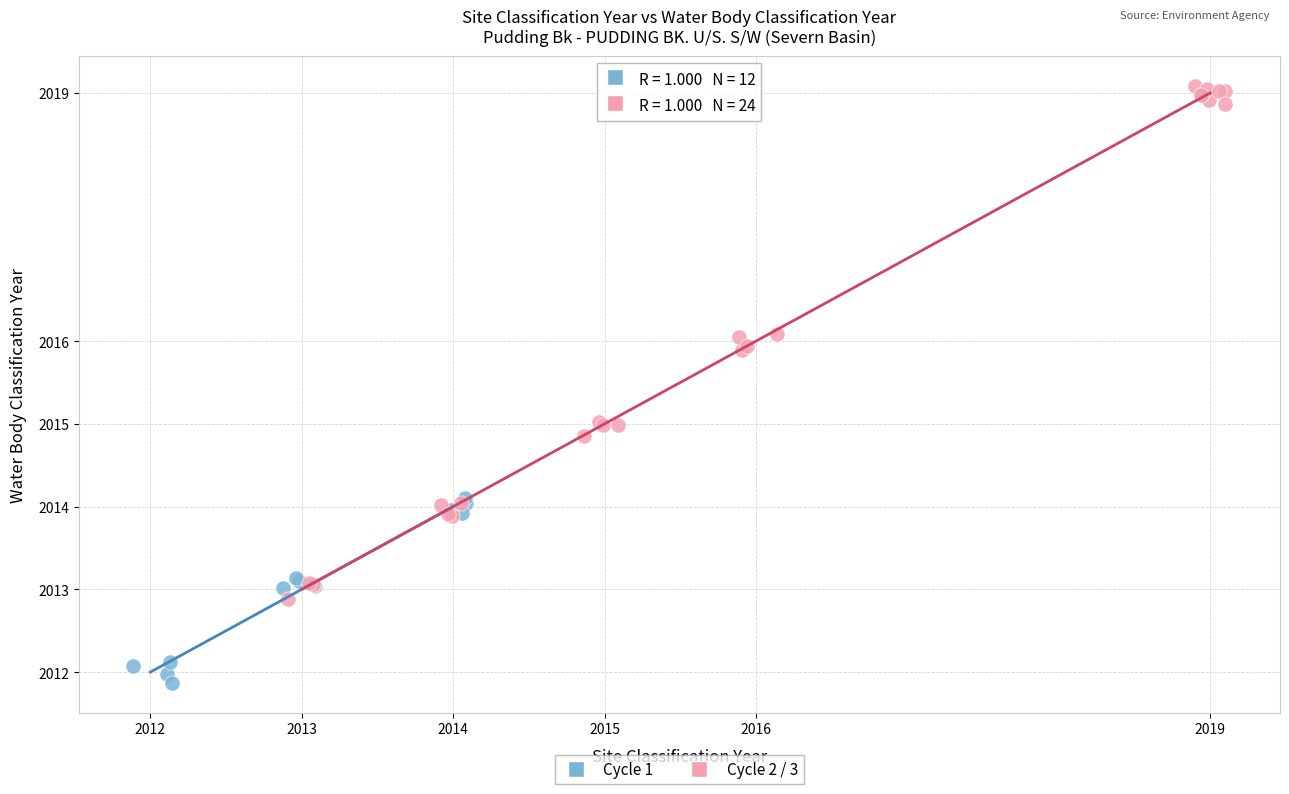

Which series reaches the minimum Y coordinate?

Cycle 1